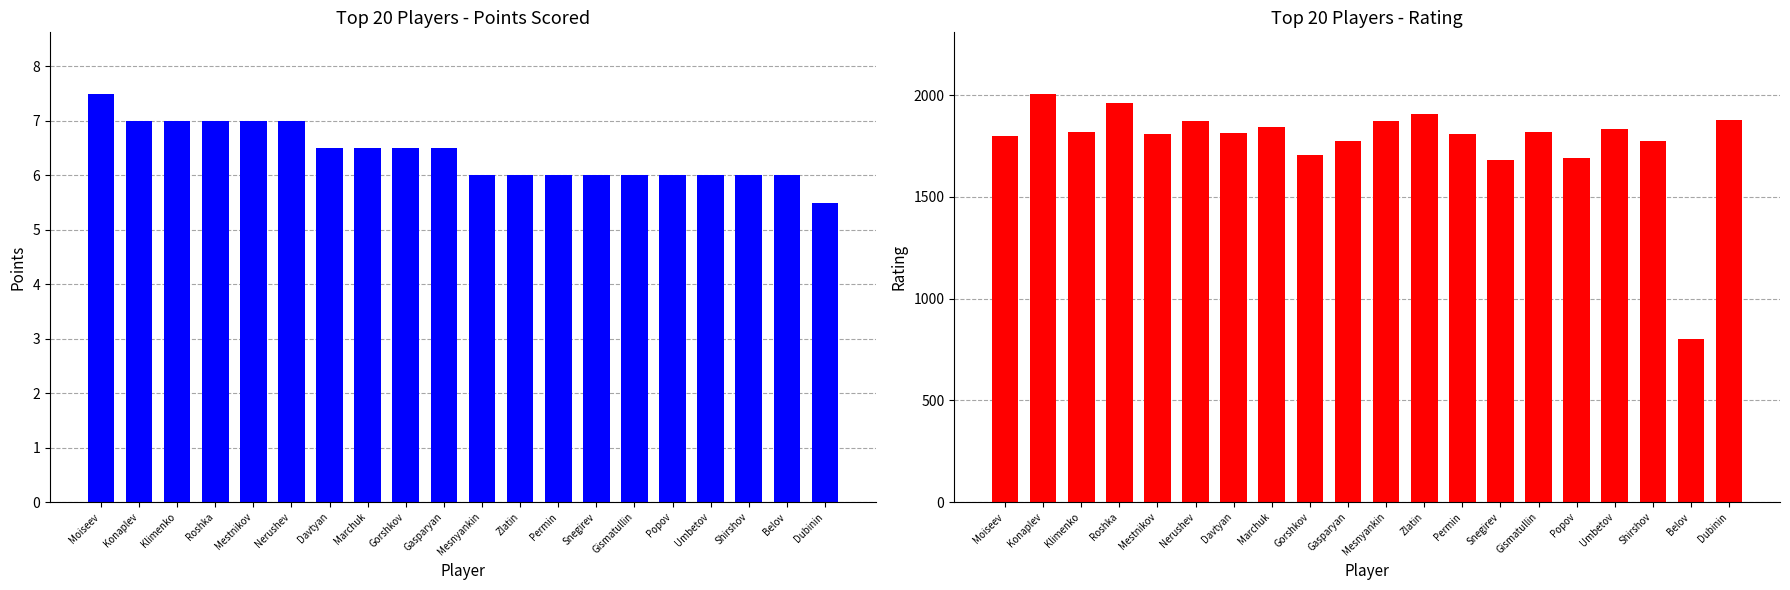

What are all the series names shown in the legend?

Points, Rating